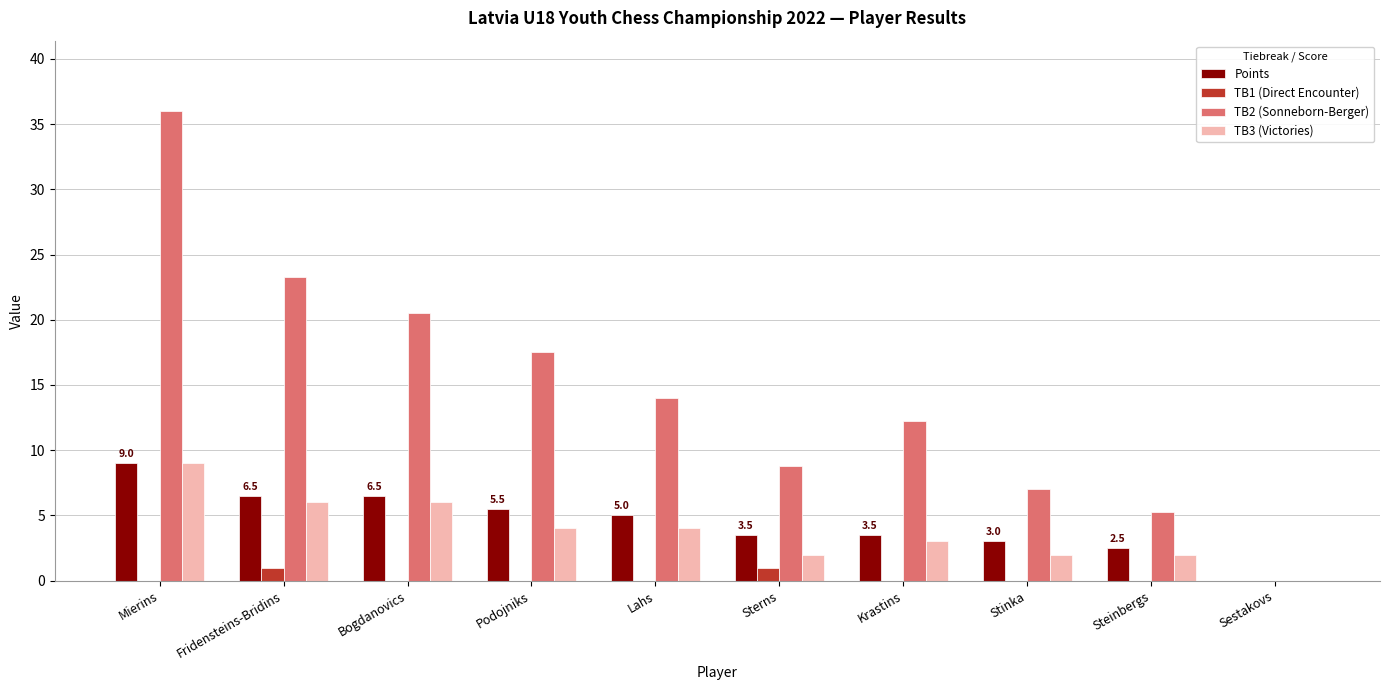

Which category has the highest value across all series?

Mierins